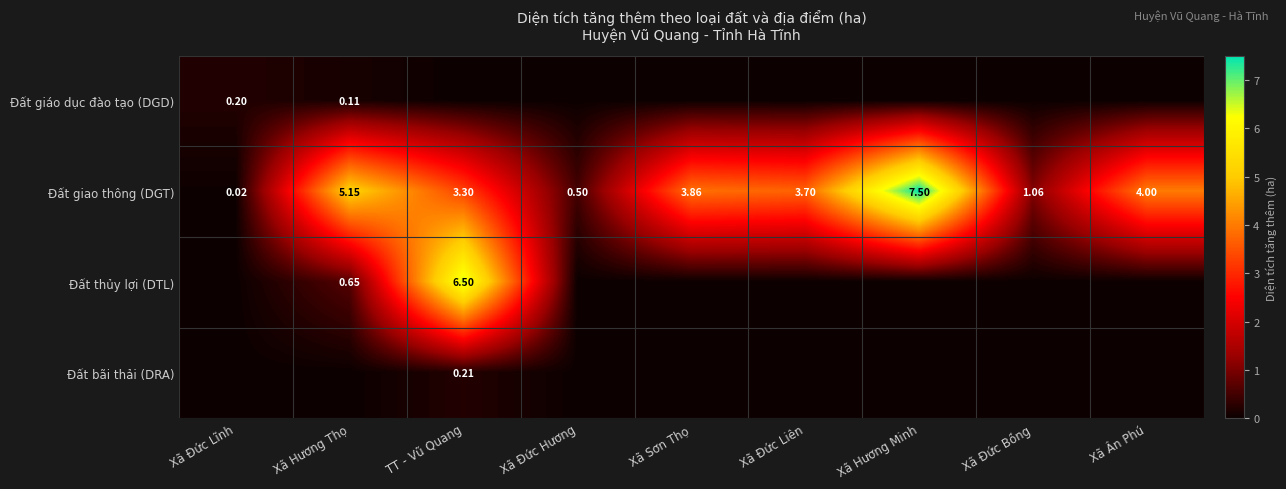

At which label does Đất giao thông (DGT) first exceed 3?

Xã Hương Thọ